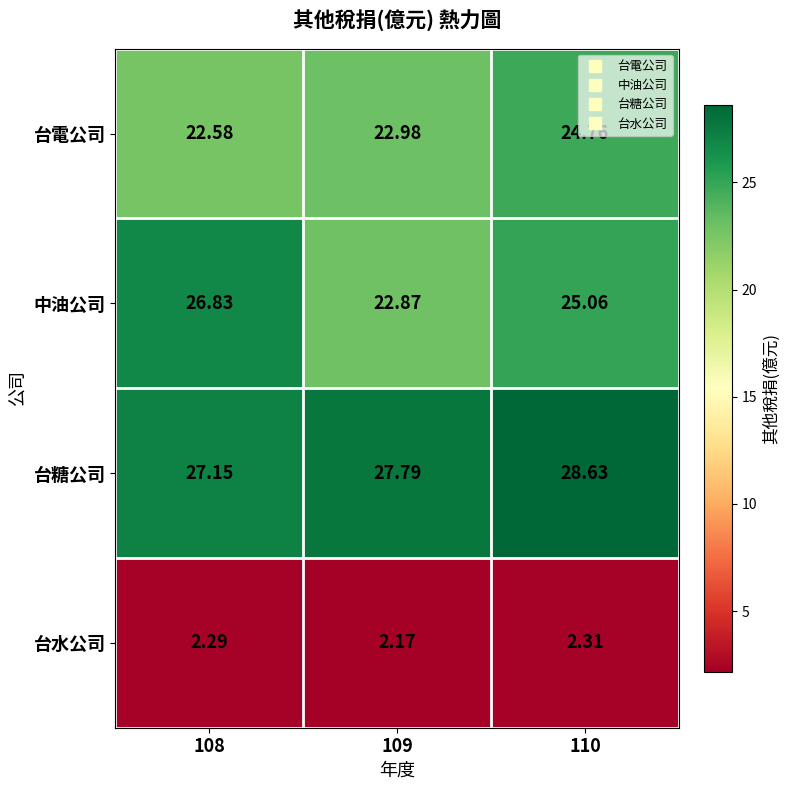

List the series in order of their peak value, lowest first.

台水公司, 台電公司, 中油公司, 台糖公司